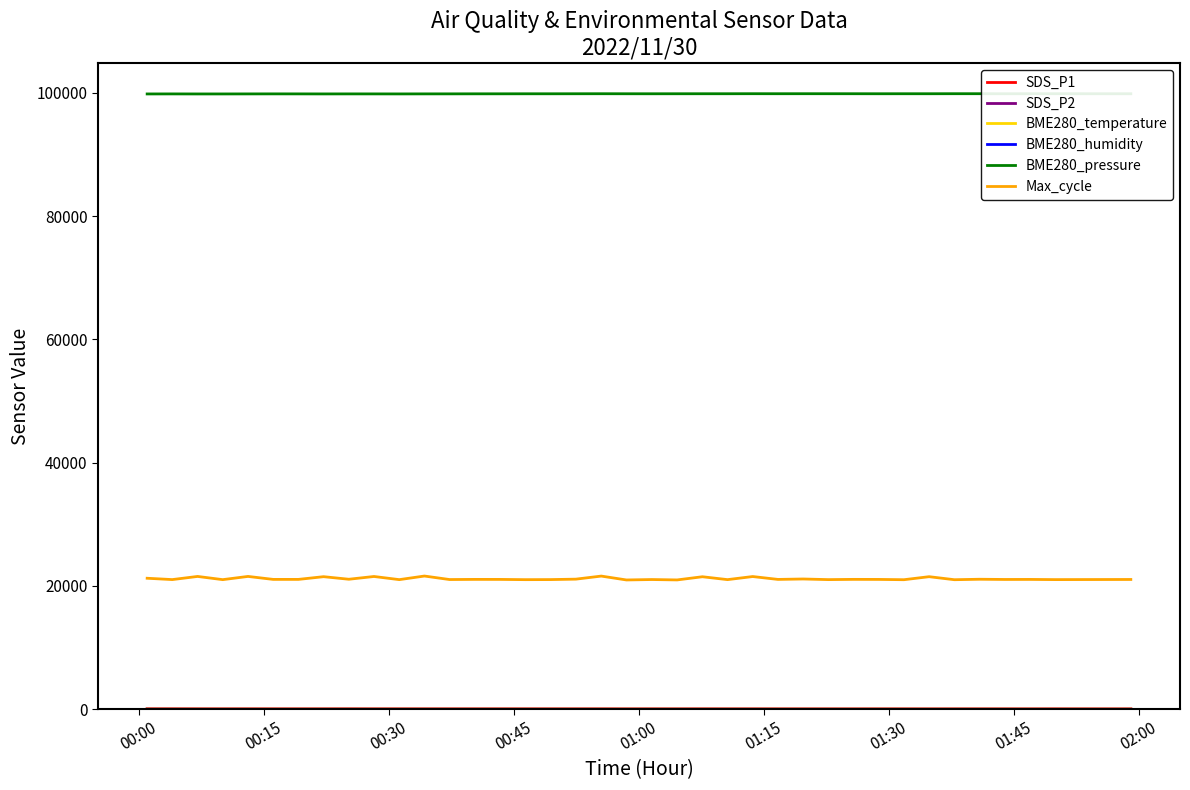

What is the maximum value shown in the chart?

99871.3